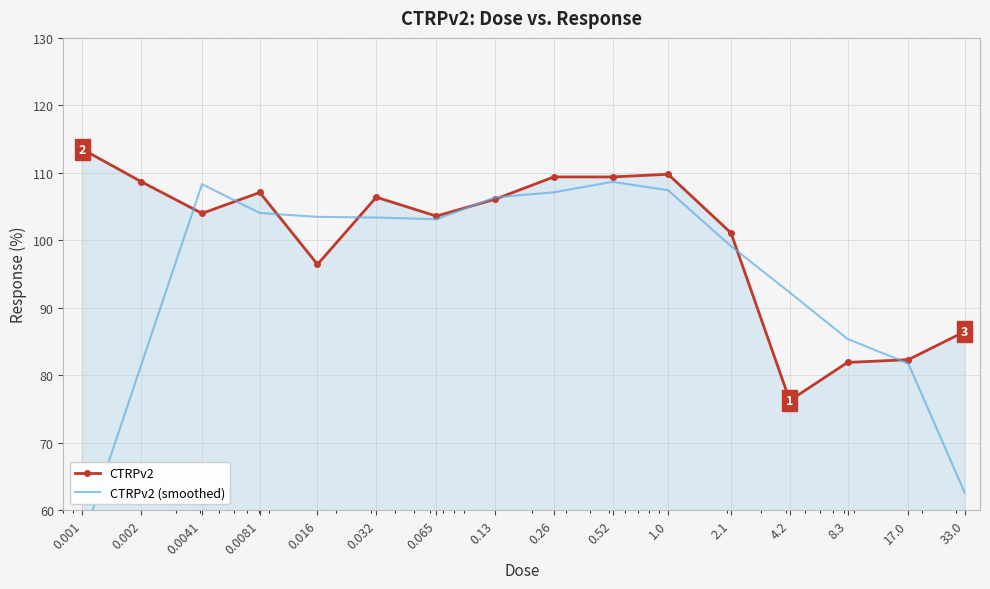

At which label is CTRPv2 closest to 94?

0.016